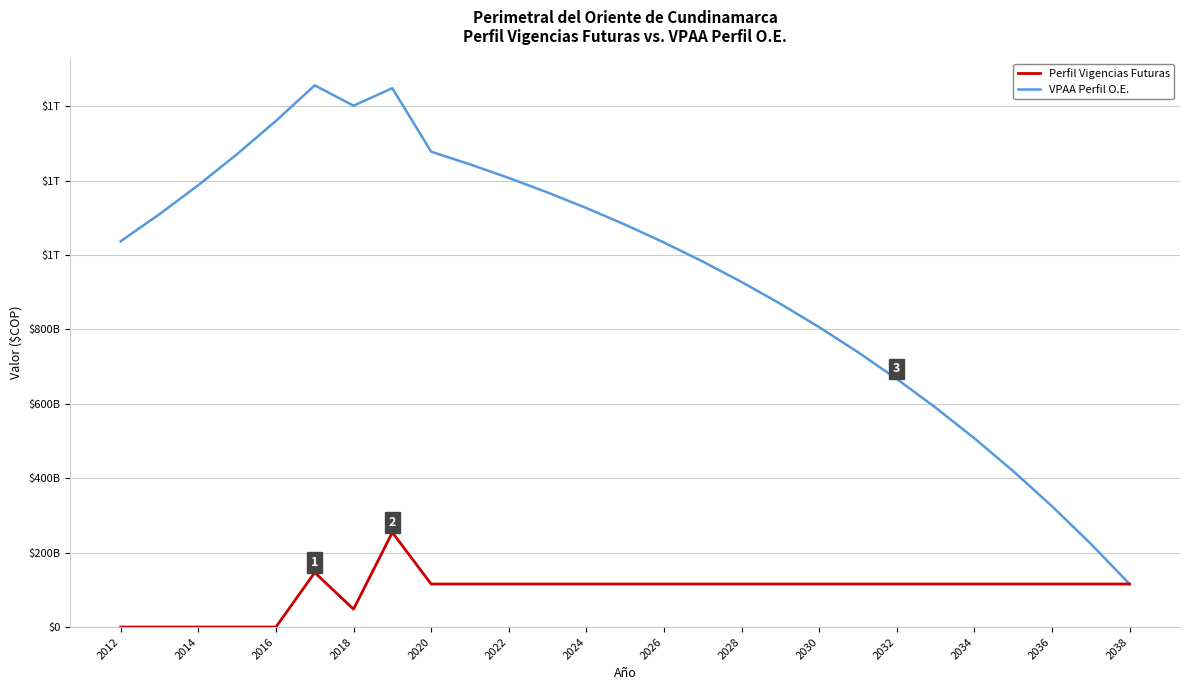

Does the chart display data point markers on the line(s)?

No